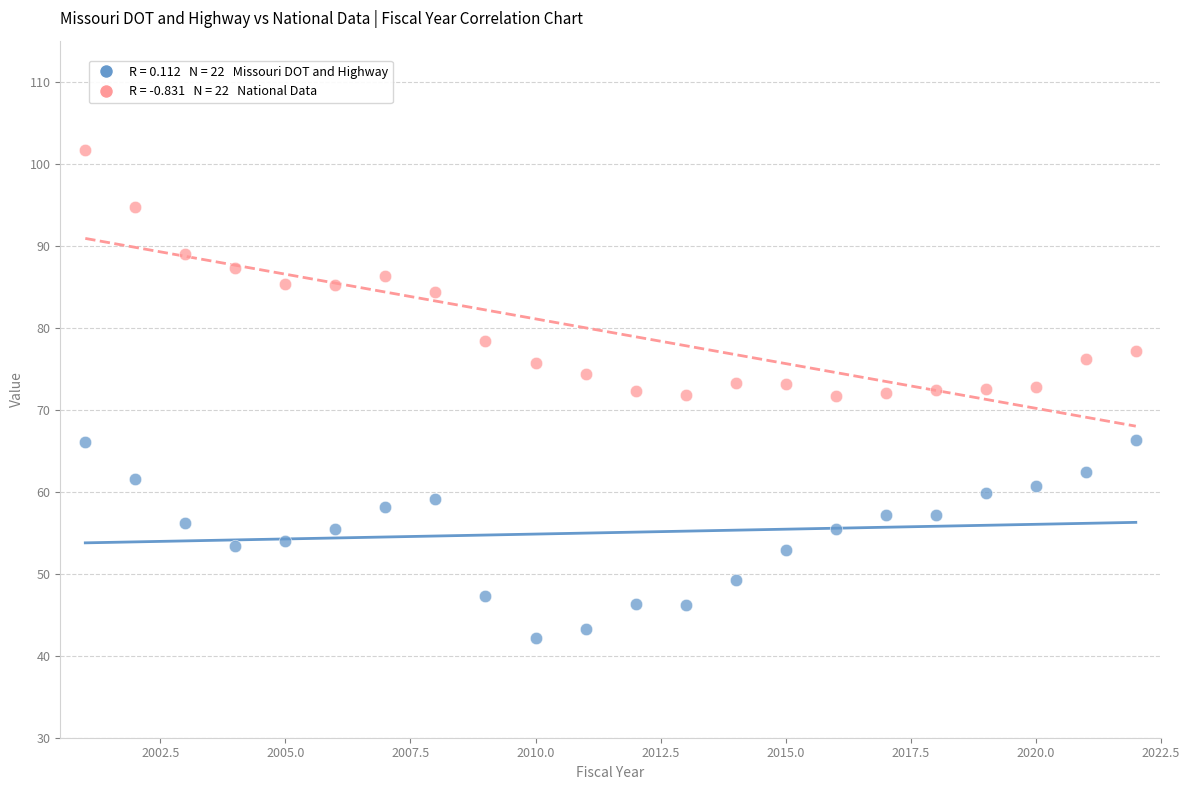

Across all data points, what is the range of Y values (max minus min)?

59.5